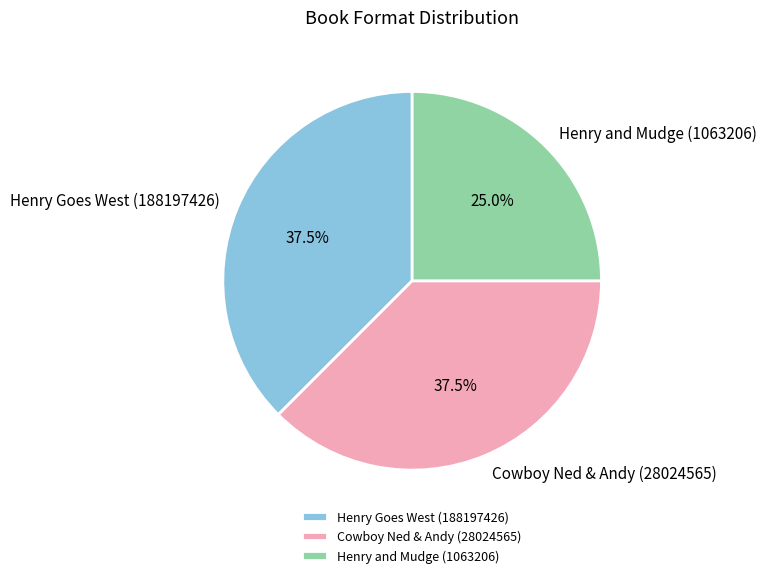

Is it true that Henry and Mudge (1063206) is 33% of the pie?

False